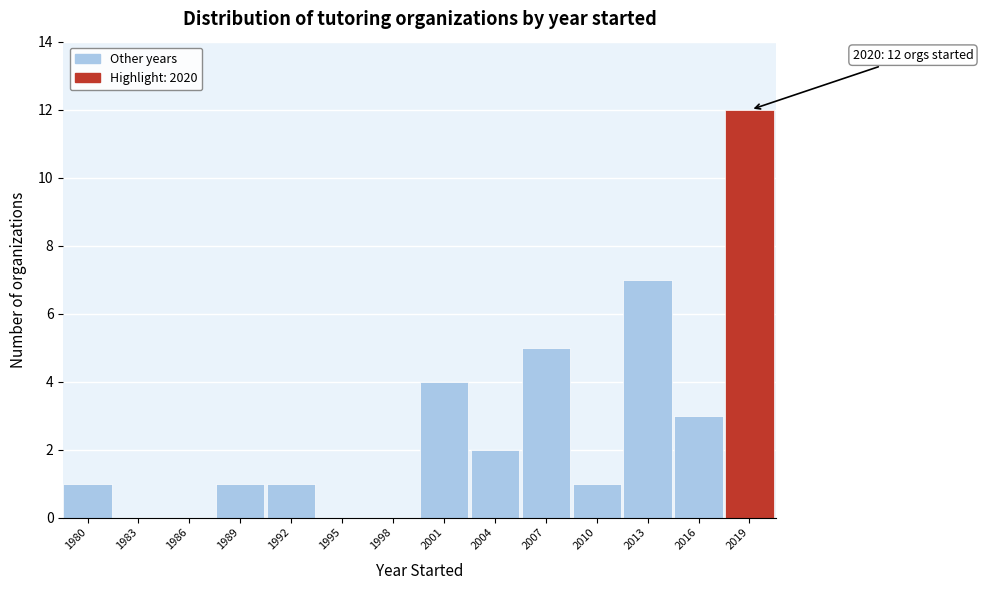

Reading left to right, what are all the values shown in this chart?

1980=1	1983=0	1986=0	1989=1	1992=1	1995=0	1998=0	2001=4	2004=2	2007=5	2010=1	2013=7	2016=3	2019=12